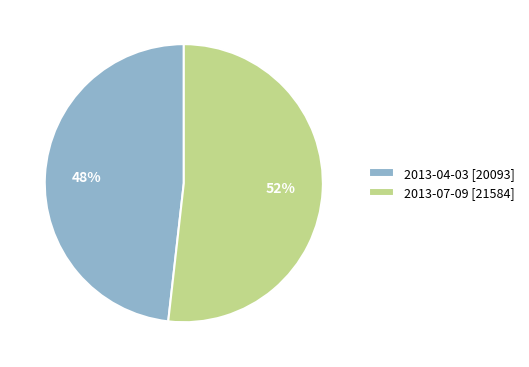

Rank the categories by value from lowest to highest.

2013-04-03, 2013-07-09